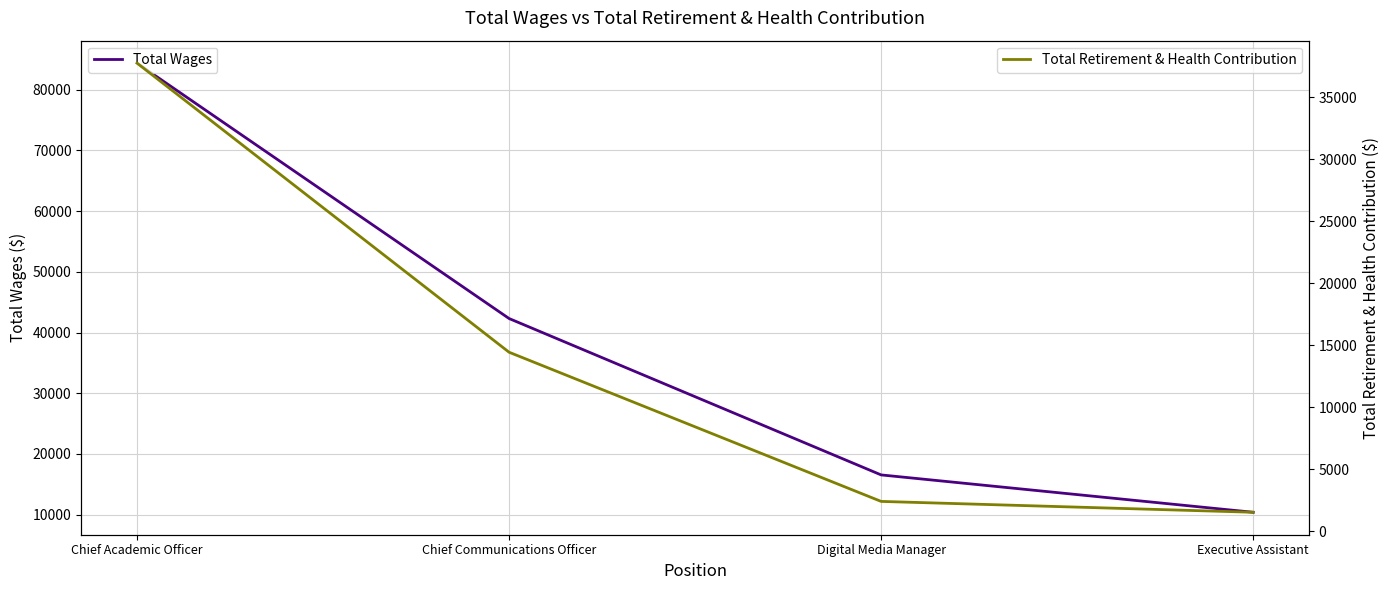

True or false: Total Retirement & Health Contribution and Total Wages cross at least once.

False